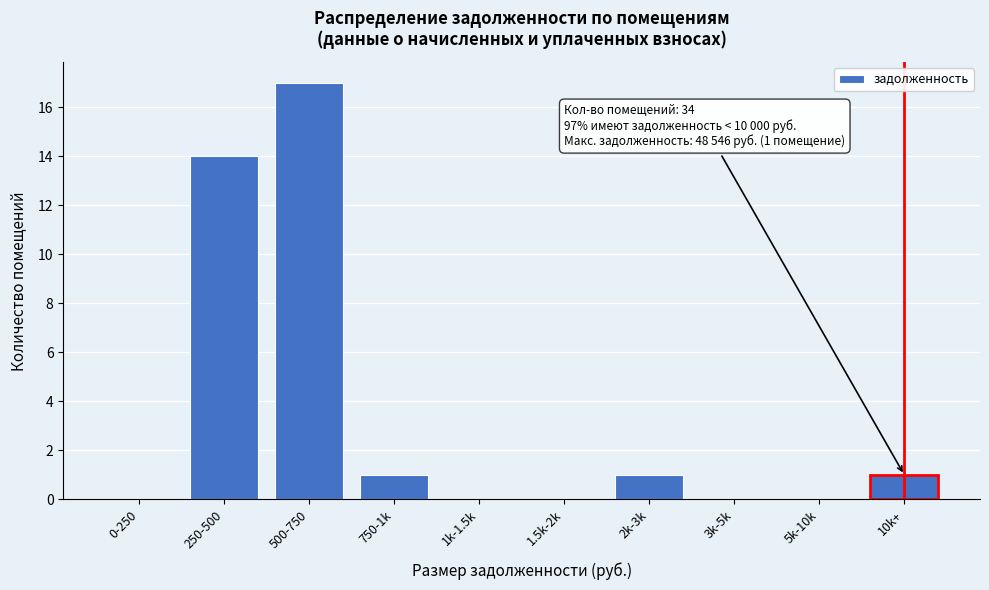

Reading right to left, extract all data points from this chart.

10k+=1	5k-10k=0	3k-5k=0	2k-3k=1	1.5k-2k=0	1k-1.5k=0	750-1k=1	500-750=17	250-500=14	0-250=0